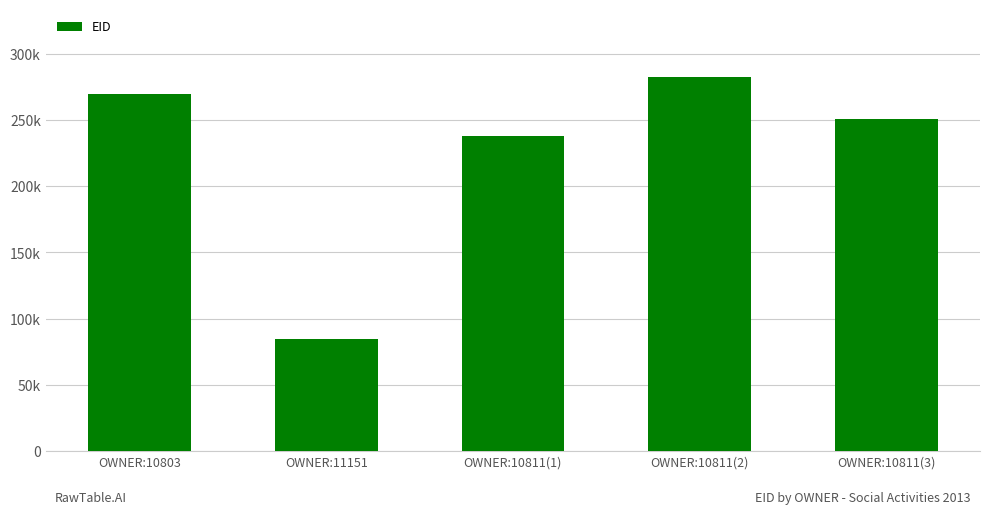

Which category has the lowest value across all series?

OWNER:11151